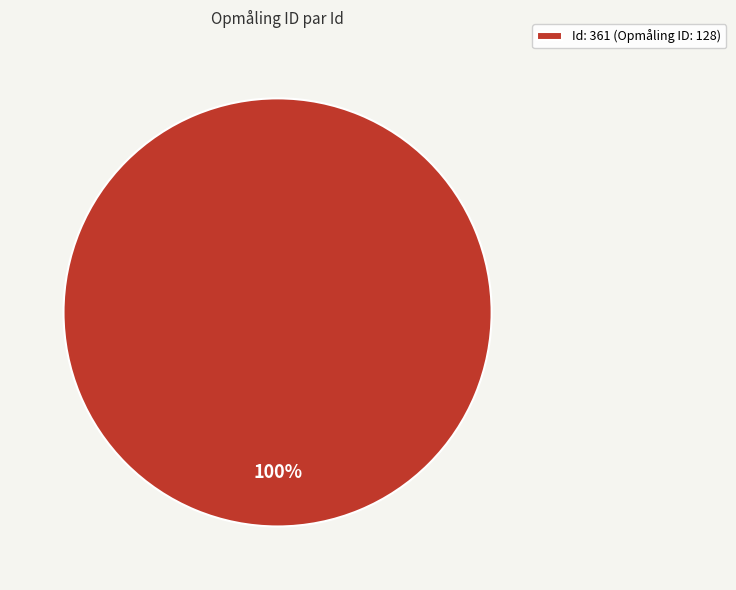

True or false: Id: 361 (Opmåling ID: 128) accounts for 100% of the total.

True